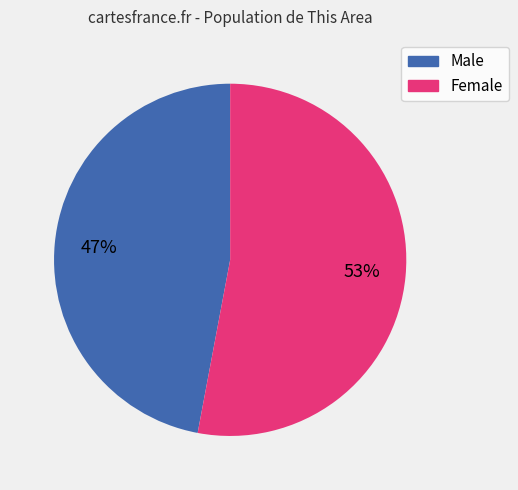

True or false: Female accounts for 42% of the total.

False